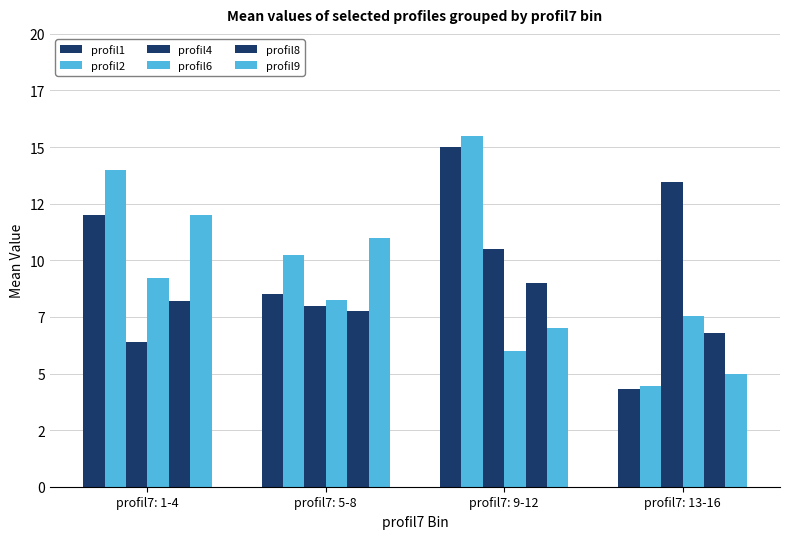

Does the chart contain any negative values?

No